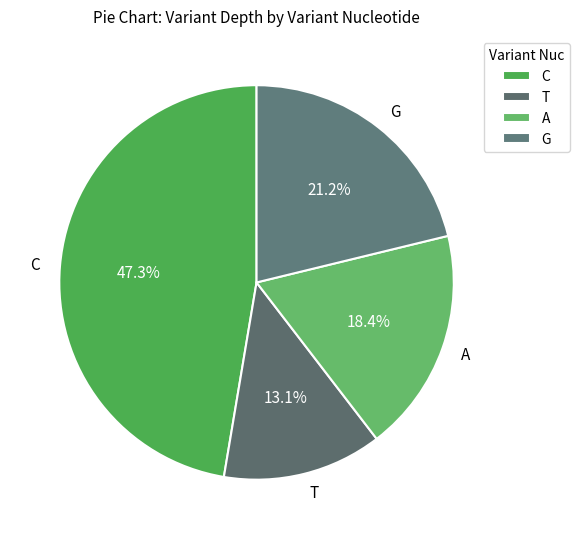

Rank the categories by value from highest to lowest.

C, G, A, T